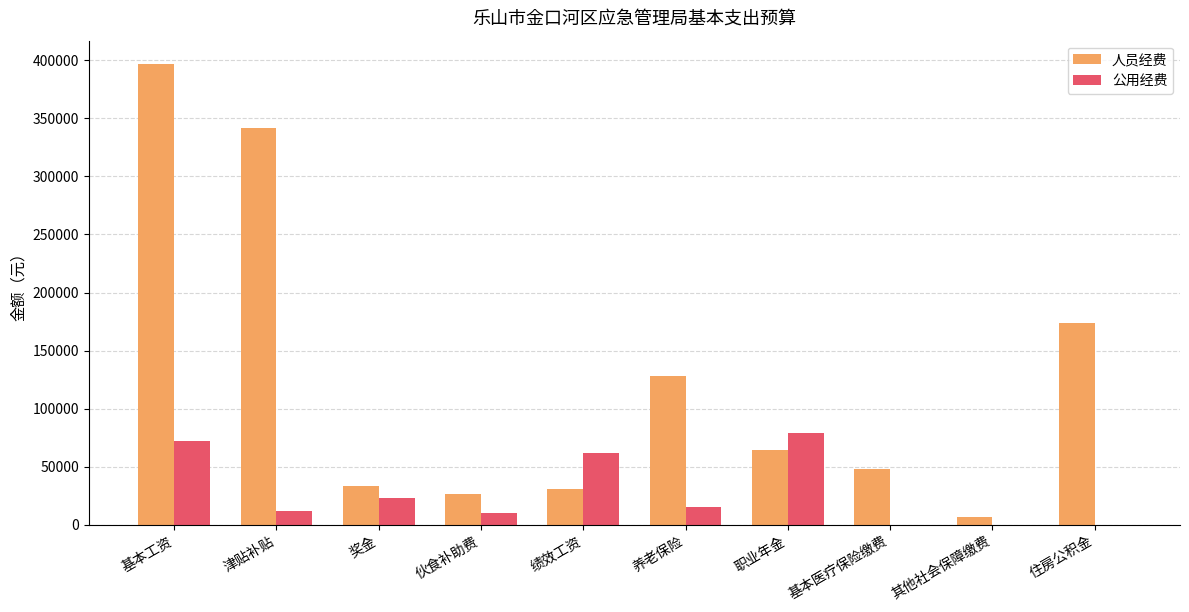

Count the number of categories in the chart.

10